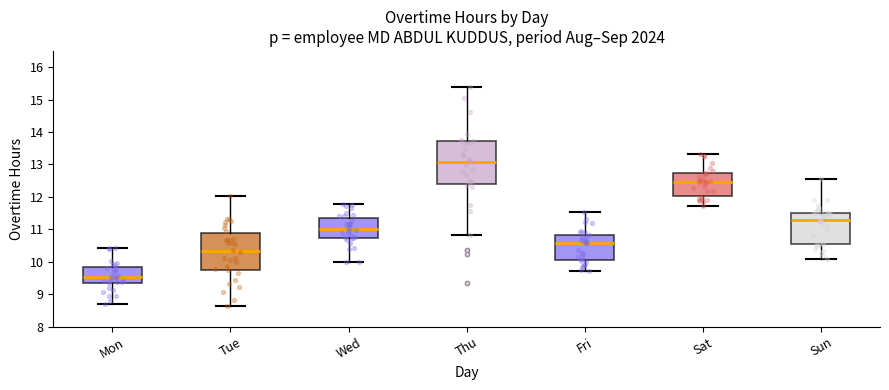

Which box is the tallest, from its lower edge to its upper edge?

Thu